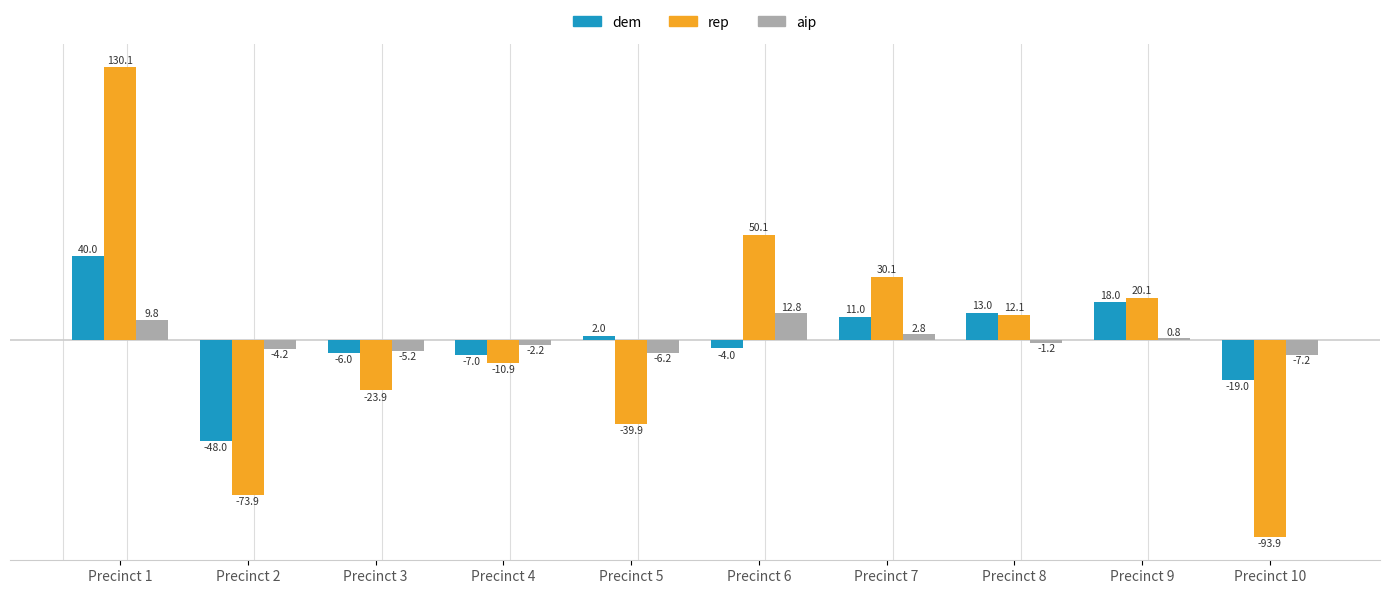

At which category is the sum across all series the highest?

Precinct 1